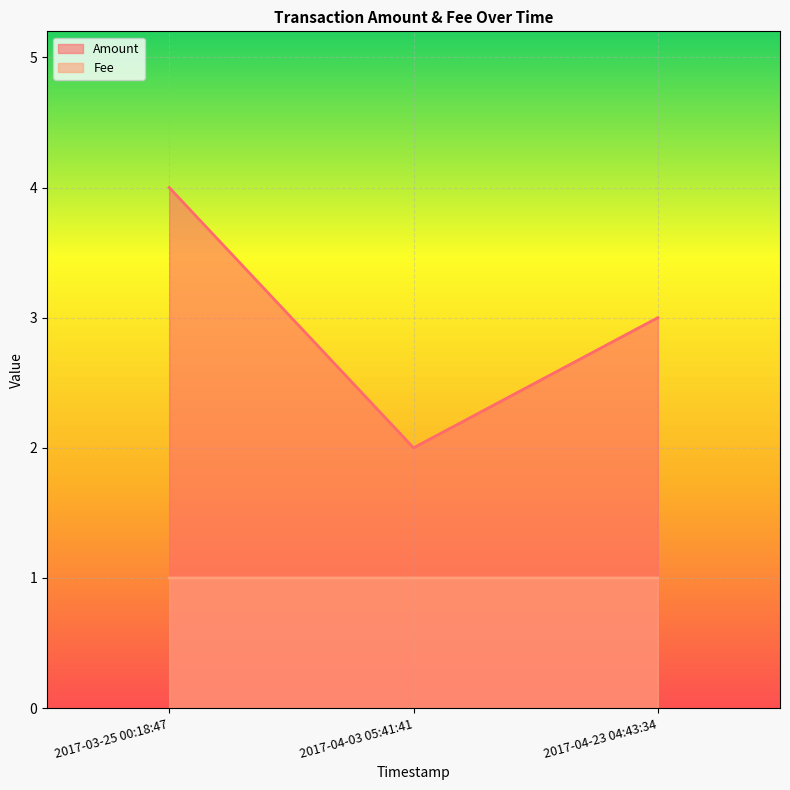

What is the total value across all series at 2017-04-23 04:43:34?

4.0